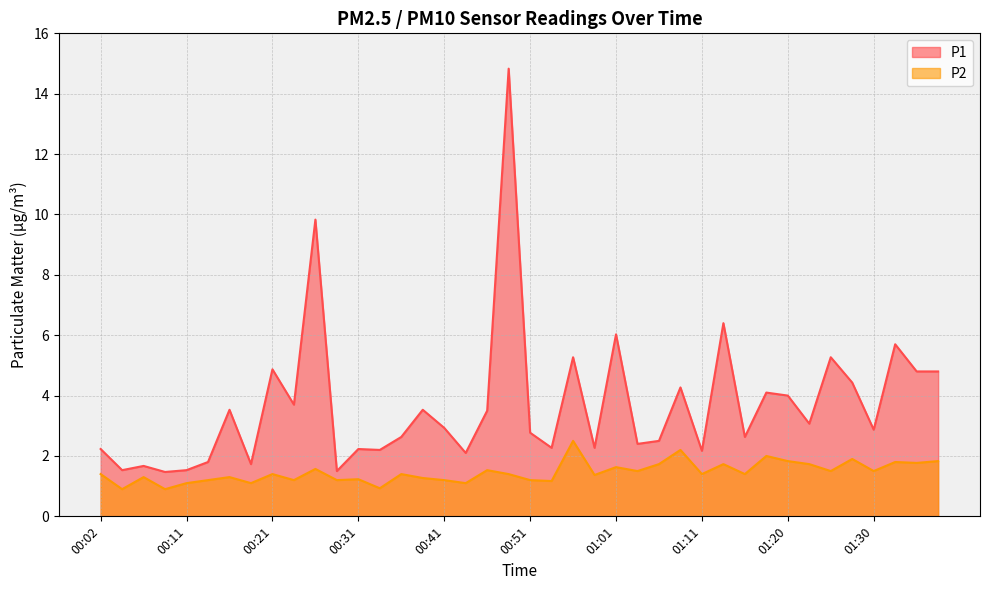

What is the label of the 28th point from the right?

00:31